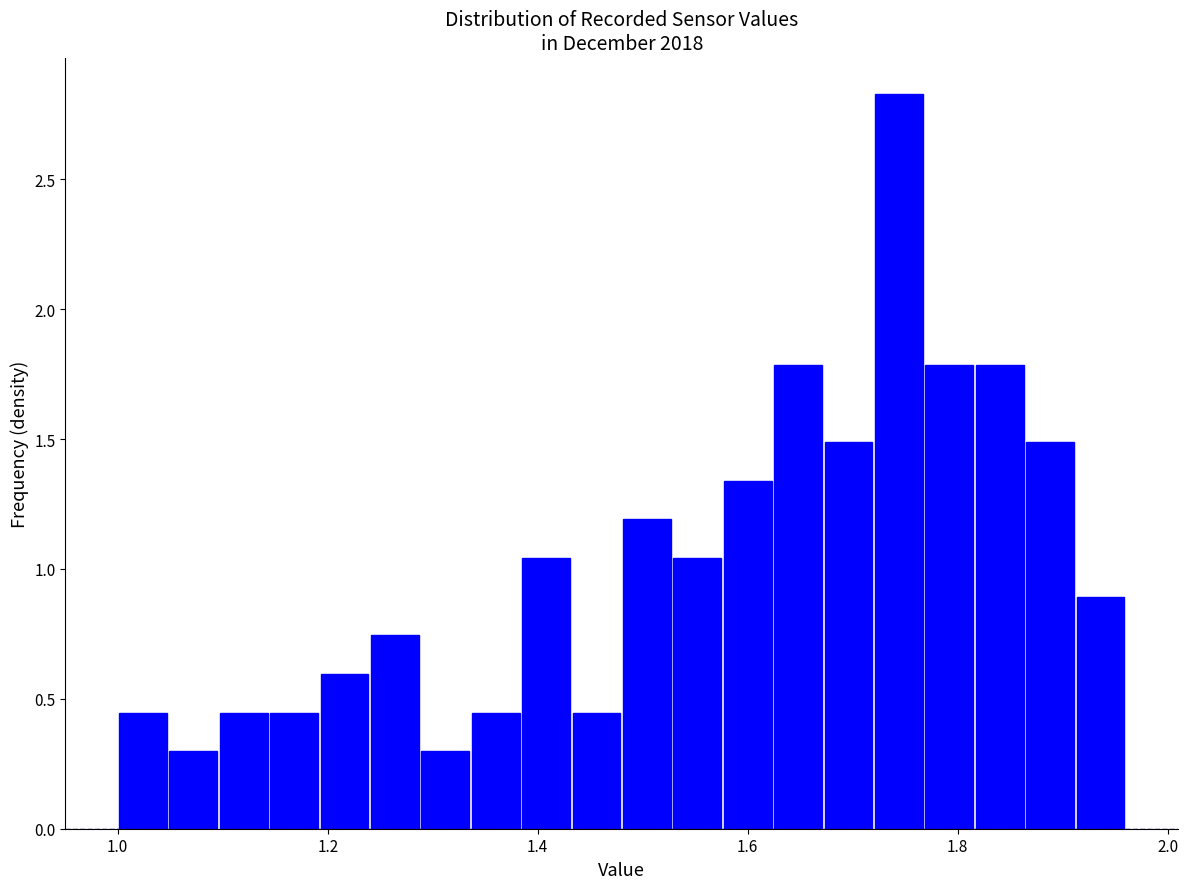

Read against the x-axis, roughly where is the centre of the tallest bar?

1.74